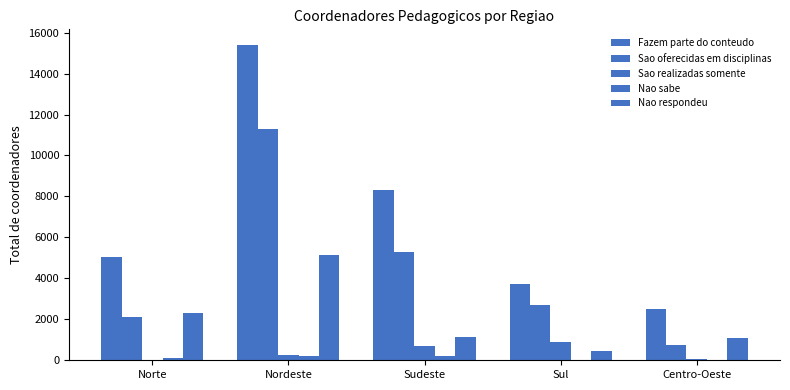

The Nao sabe series shows 12 at Sul. True or false?

True